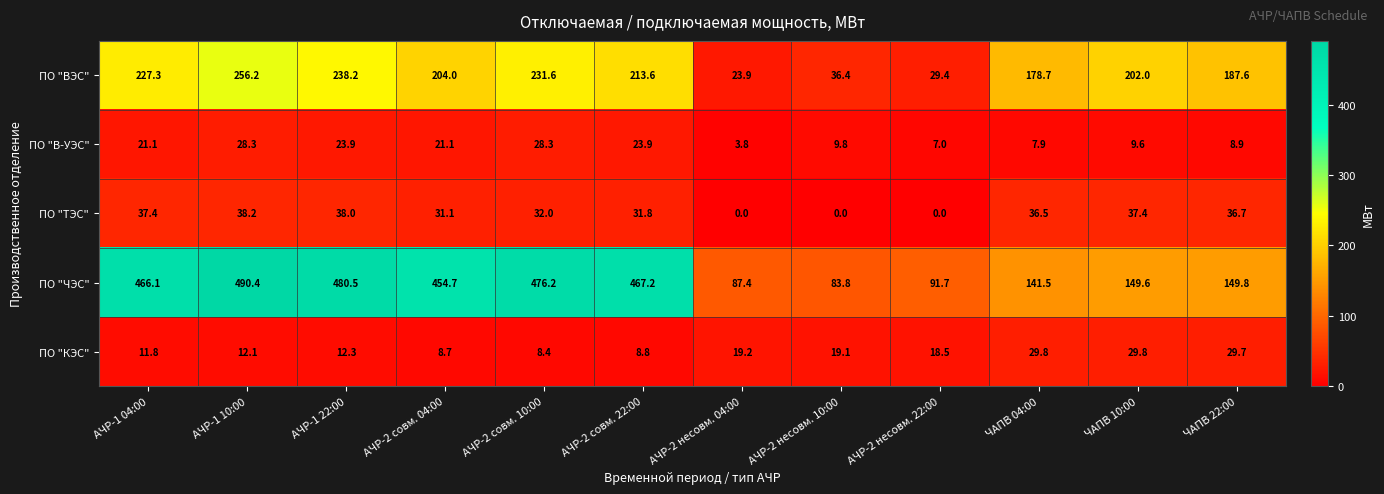

What is the difference between the highest and lowest values at АЧР-2 совм. 04:00?

446.0